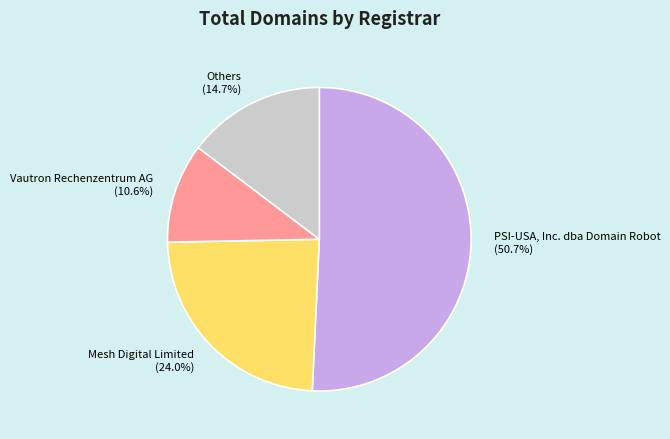

What is the ratio of the value at Others (14.7%) to the value at PSI-USA, Inc. dba Domain Robot (50.7%)?

0.3